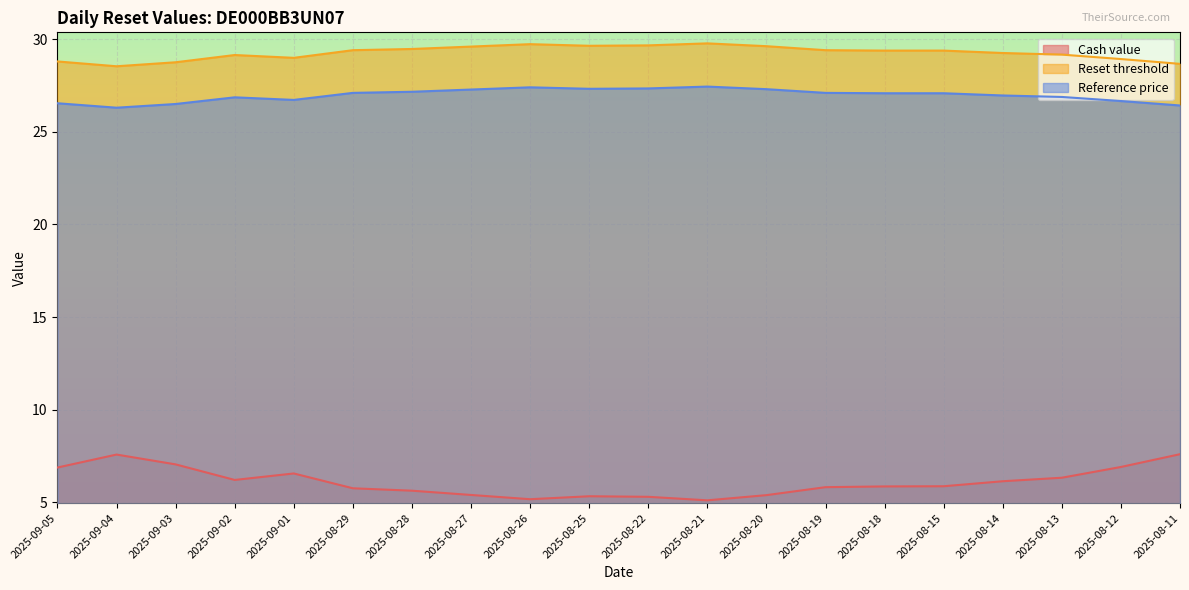

Does the chart display data point markers on the line(s)?

No